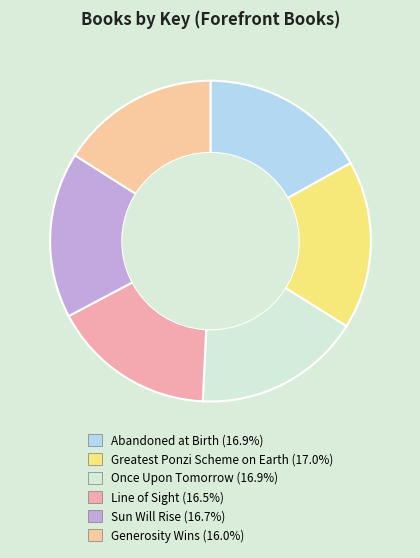

What is the largest slice in the pie chart?

Greatest Ponzi Scheme on Earth